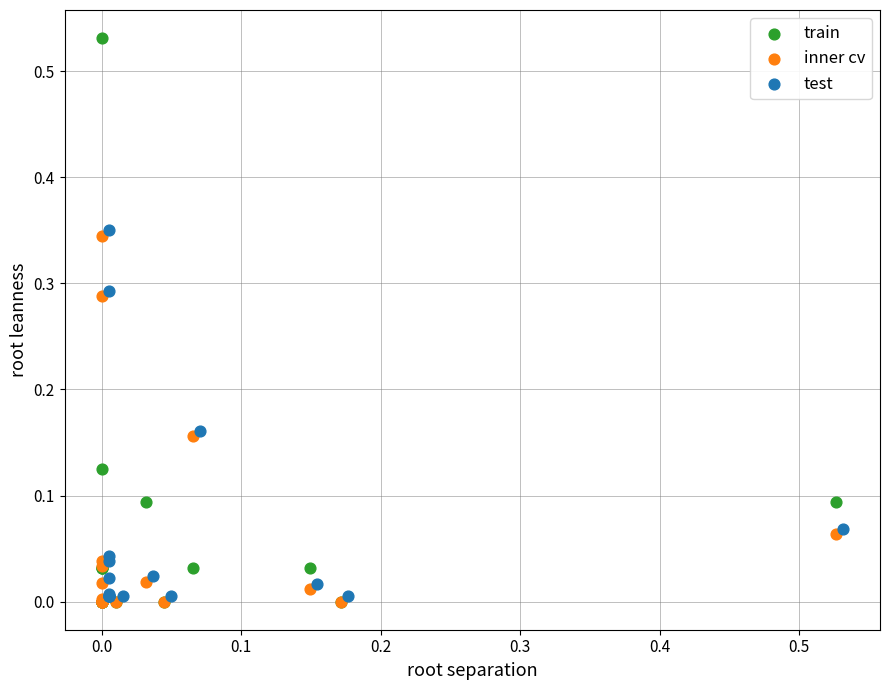

Which series contains the highest Y value?

train